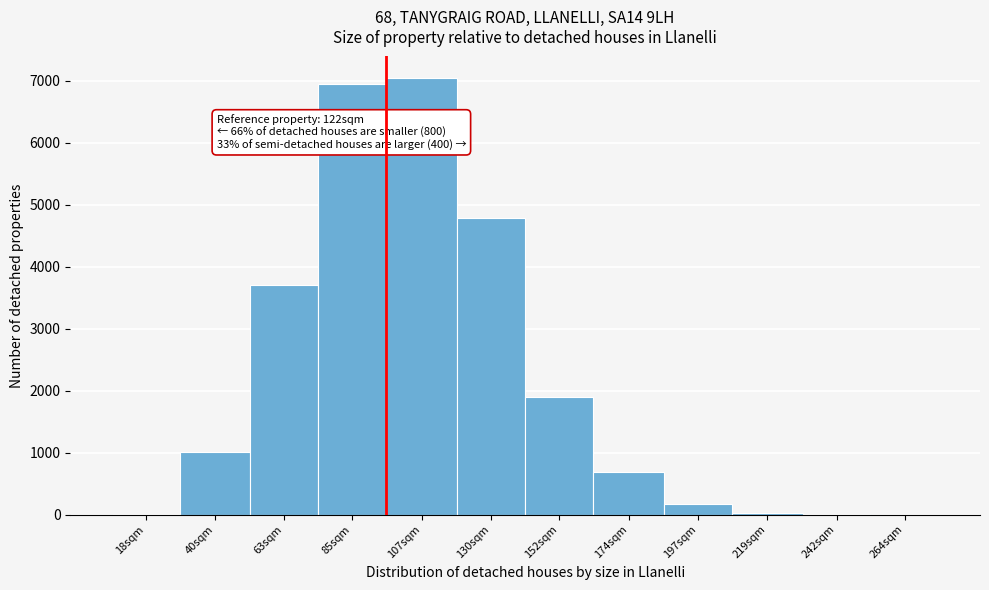

The chart shows a value of 694.3 at 174sqm. True or false?

True